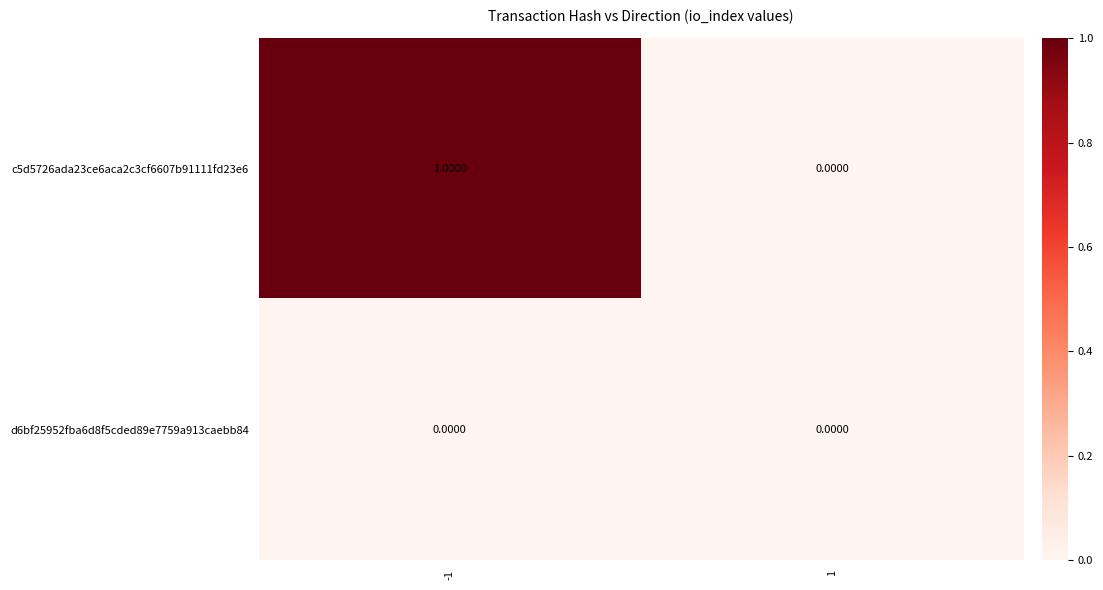

Rank the series by their maximum value, from lowest to highest.

d6bf25952fba6d8f5cded89e7759a913caebb84, c5d5726ada23ce6aca2c3cf6607b91111fd23e6